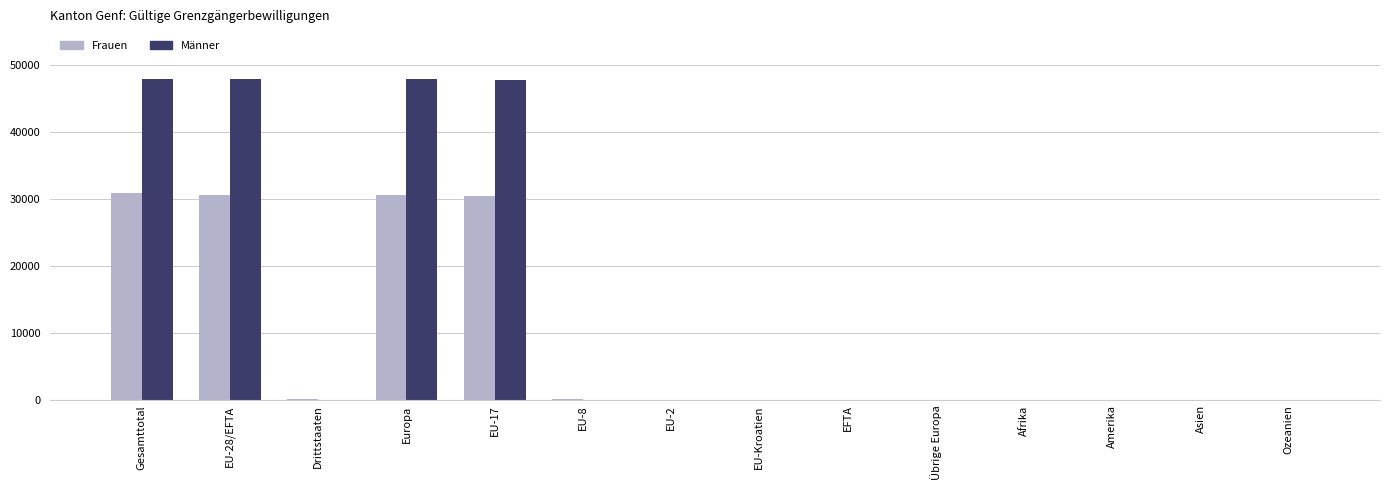

Which series has the largest total across all categories?

Männer